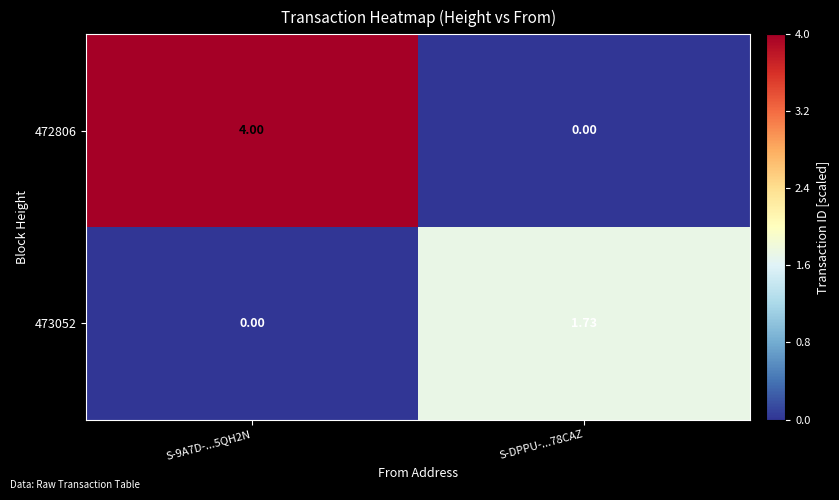

Rank the series by their maximum value, from highest to lowest.

472806, 473052